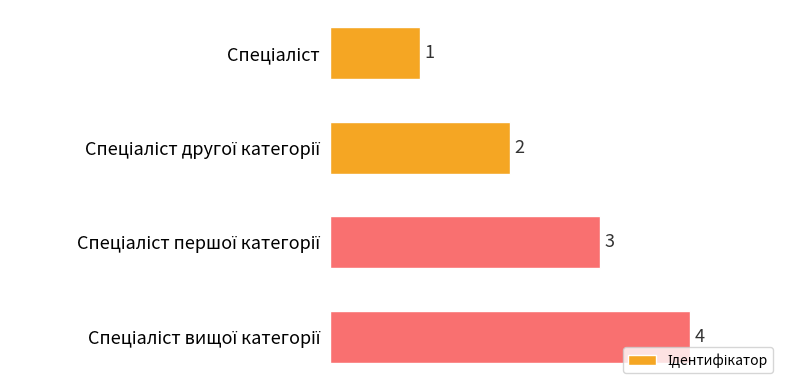

What is the value of the 4th bar from the top?

4